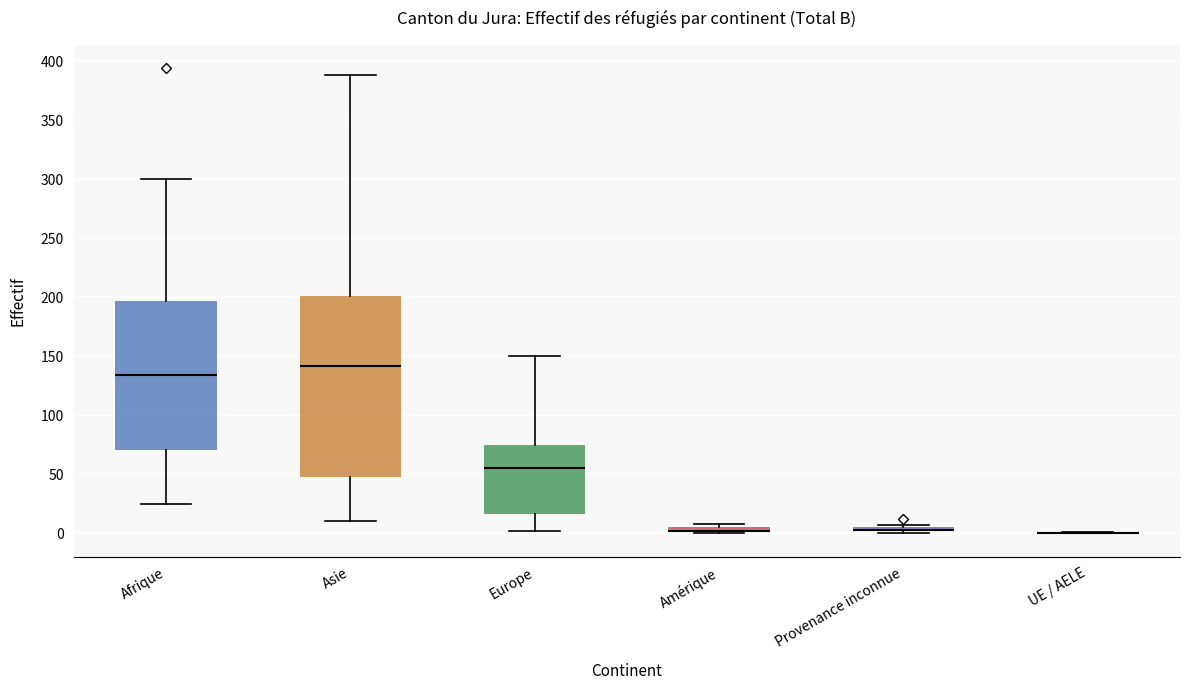

Which box is the tallest, from its lower edge to its upper edge?

Asie